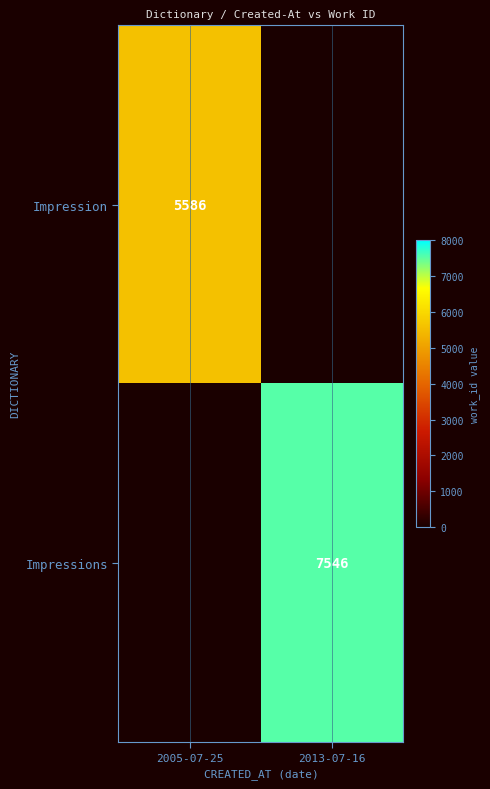

The Impressions series shows 7546 at 2013-07-16. True or false?

True